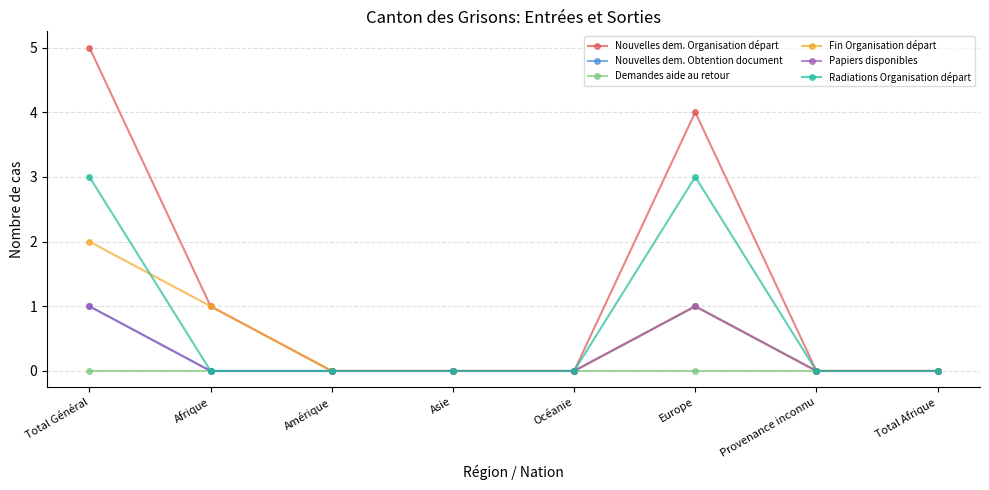

Is this an area chart (filled region under the line)?

No